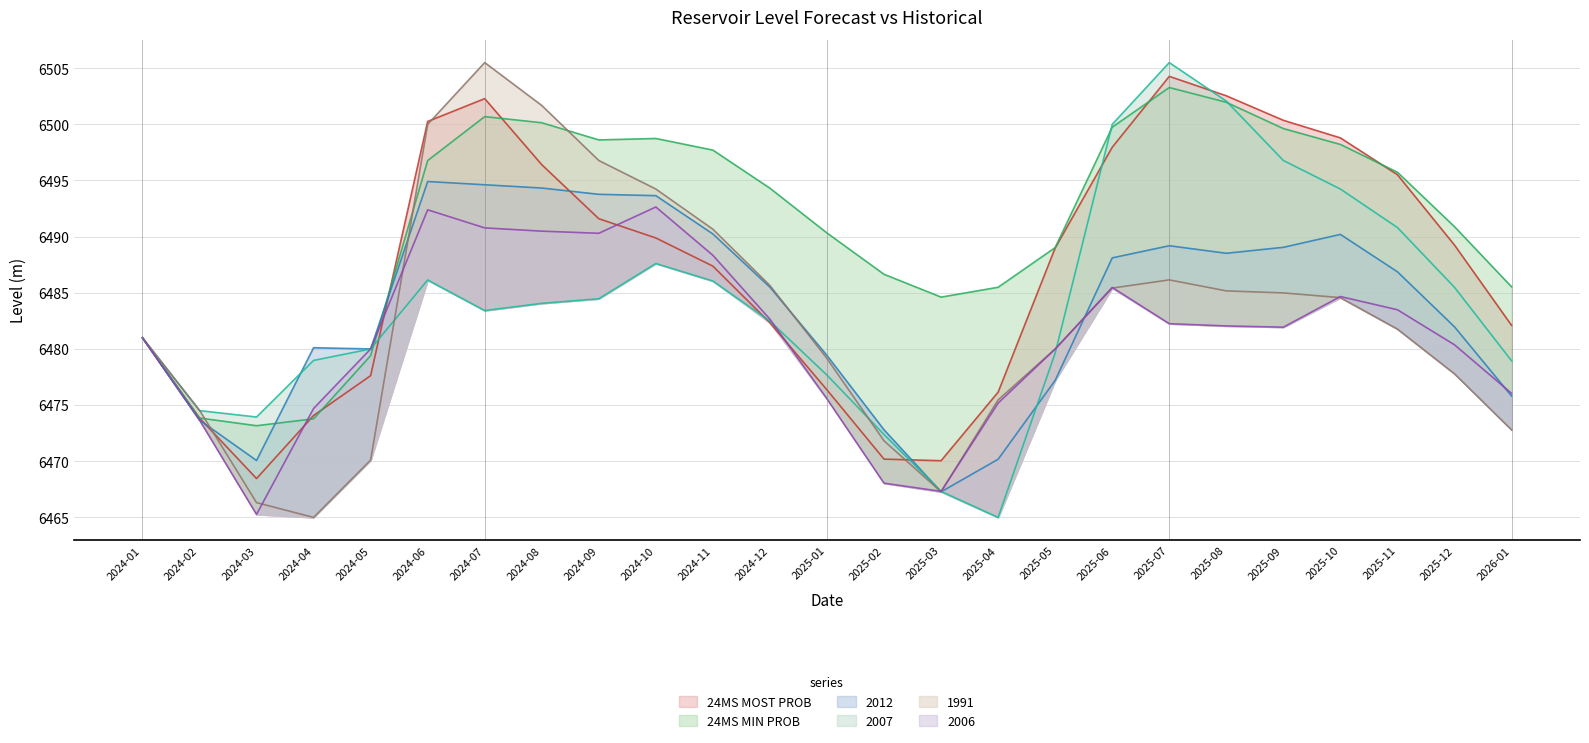

Reading left to right, extract all data points from this chart.

24MS MOST PROB: 6481.0	6473.9	6468.5	6474.1	6477.6	6500.3	6502.3	6496.4	6491.6	6489.9	6487.4	6482.3	6476.4	6470.2	6470.0	6476.2	6489.0	6498.0	6504.3	6502.5	6500.4	6498.8	6495.5	6489.2	6482.1
24MS MIN PROB: 6481.0	6473.9	6473.2	6473.8	6479.4	6496.8	6500.7	6500.1	6498.6	6498.7	6497.7	6494.3	6490.3	6486.6	6484.6	6485.5	6489.0	6499.7	6503.3	6502.0	6499.6	6498.2	6495.7	6490.9	6485.5
2012: 6481.0	6473.7	6470.1	6480.1	6480.0	6494.9	6494.6	6494.3	6493.8	6493.6	6490.2	6485.5	6479.4	6472.8	6467.3	6470.2	6477.2	6488.1	6489.2	6488.5	6489.1	6490.2	6486.9	6482.0	6475.8
2007: 6481.0	6474.5	6473.9	6479.0	6480.0	6486.1	6483.4	6484.1	6484.5	6487.6	6486.1	6482.5	6477.7	6472.4	6467.3	6465.0	6479.6	6500.0	6505.5	6502.1	6496.8	6494.2	6490.8	6485.5	6478.9
1991: 6481.0	6474.6	6466.3	6465.0	6470.1	6500.0	6505.5	6501.7	6496.8	6494.2	6490.7	6485.6	6479.1	6471.8	6467.3	6475.5	6480.0	6485.4	6486.1	6485.2	6485.0	6484.6	6481.8	6477.8	6472.8
2006: 6481.0	6473.7	6465.3	6474.7	6480.0	6492.4	6490.8	6490.5	6490.3	6492.6	6488.3	6482.6	6475.6	6468.1	6467.3	6475.2	6480.0	6485.5	6482.2	6482.1	6481.9	6484.7	6483.5	6480.4	6476.1